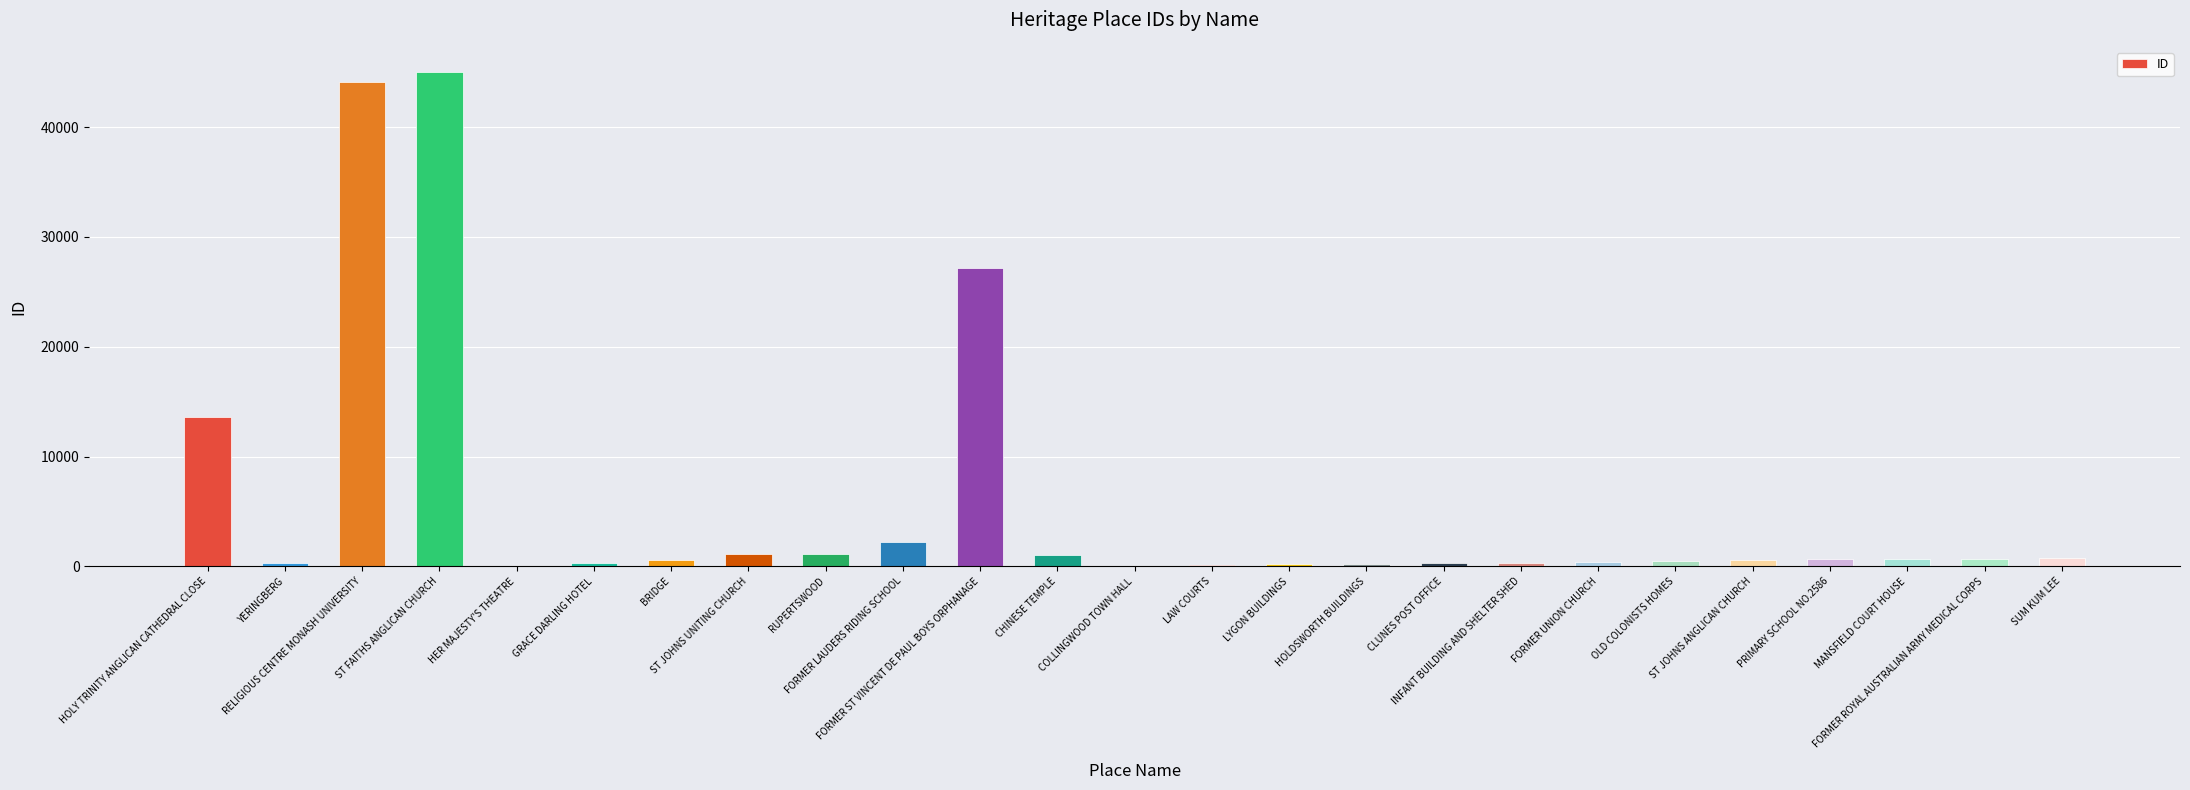

What is the greatest value displayed?

45050